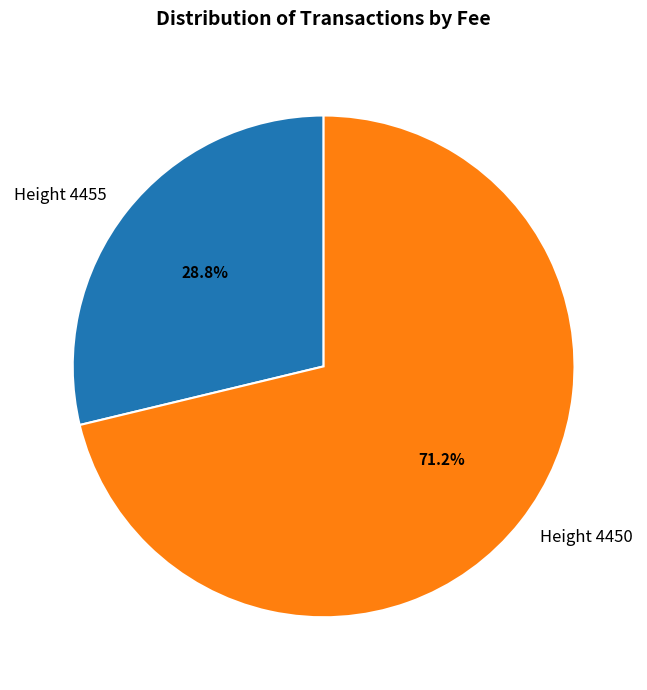

Count the number of slices in the pie.

2